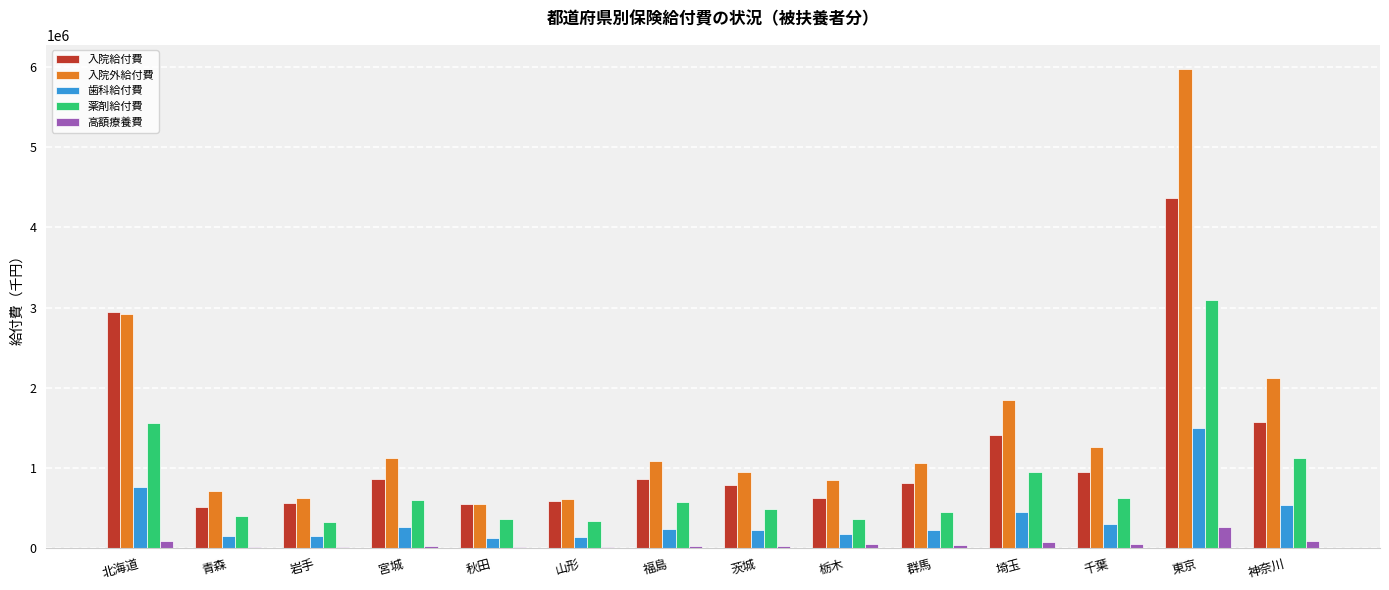

True or false: 入院外給付費 has a value of 1490820.7 at 宮城.

False